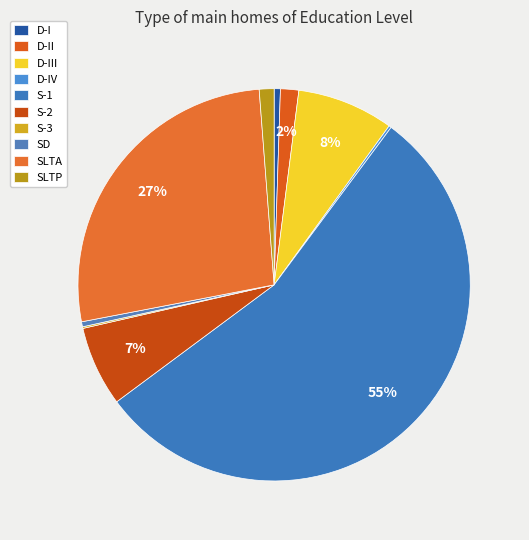

What is the change in value from D-III to S-3?

-4626